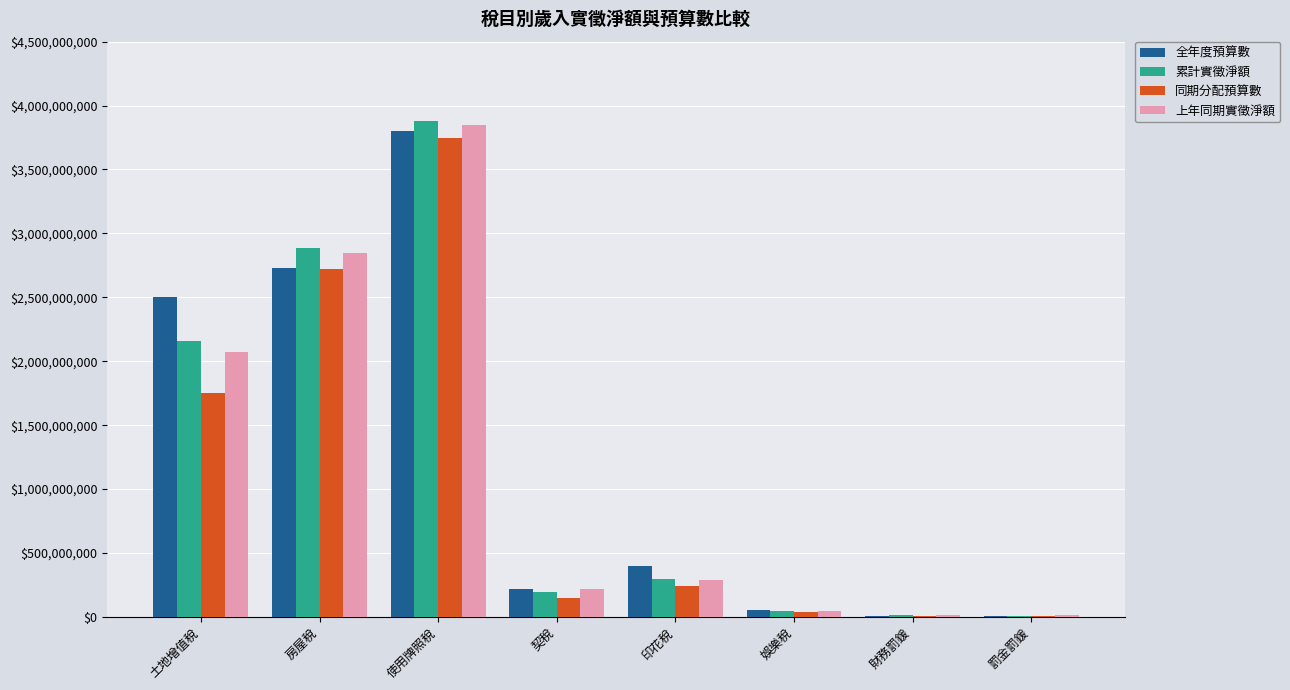

At which label is 上年同期實徵淨額 closest to 1930732554?

土地增值稅